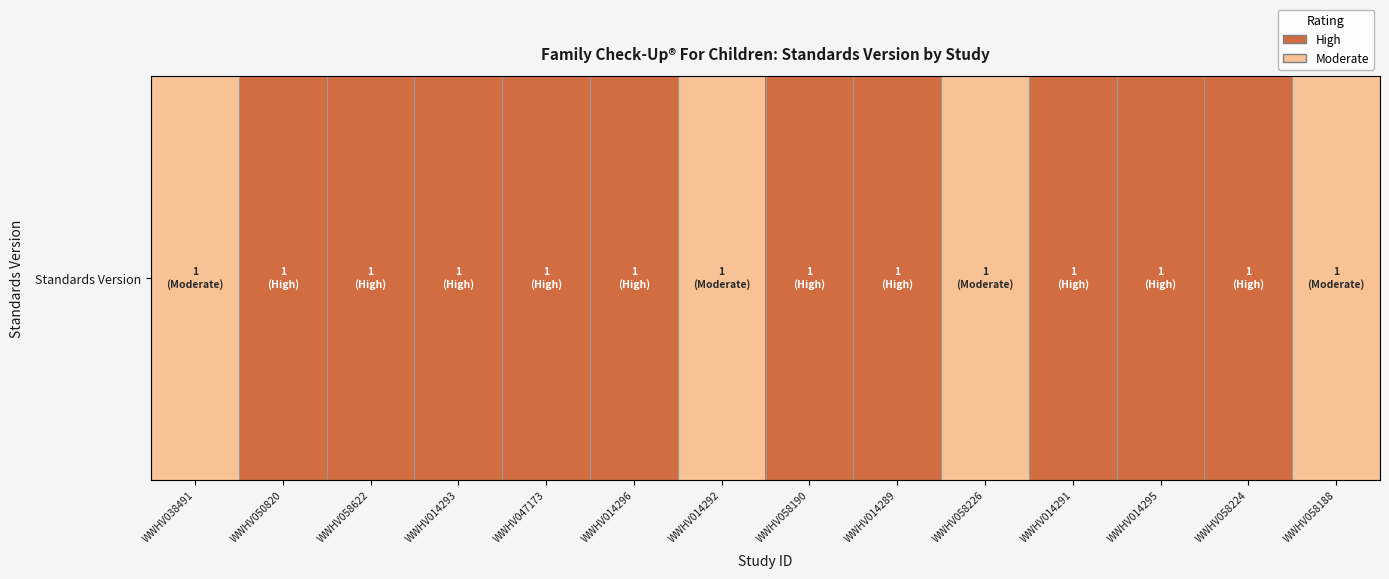

How many data points are less than 2?

4